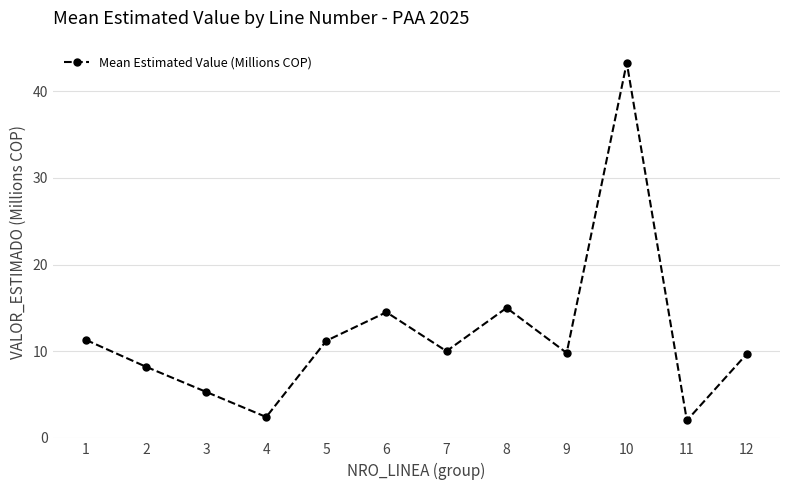

How many lines are shown in the chart?

1